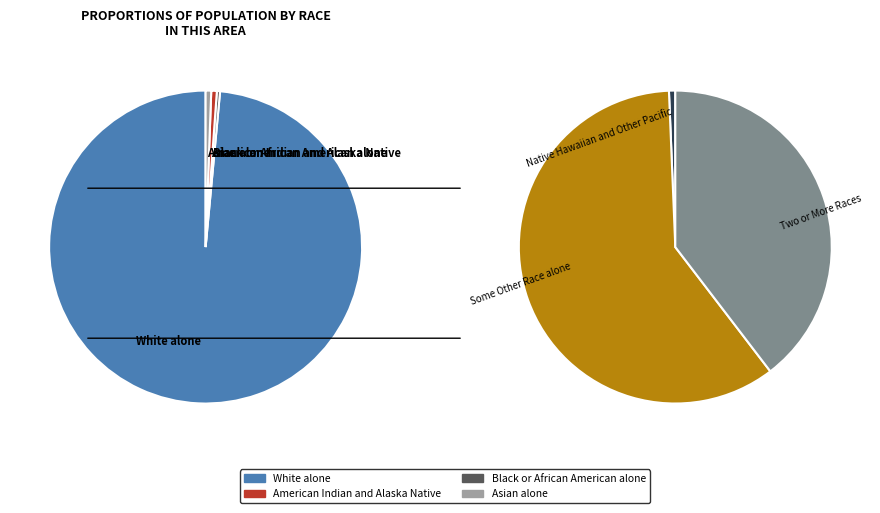

Do American Indian and Alaska Native and Some Other Race alone together represent more than half of the pie?

No